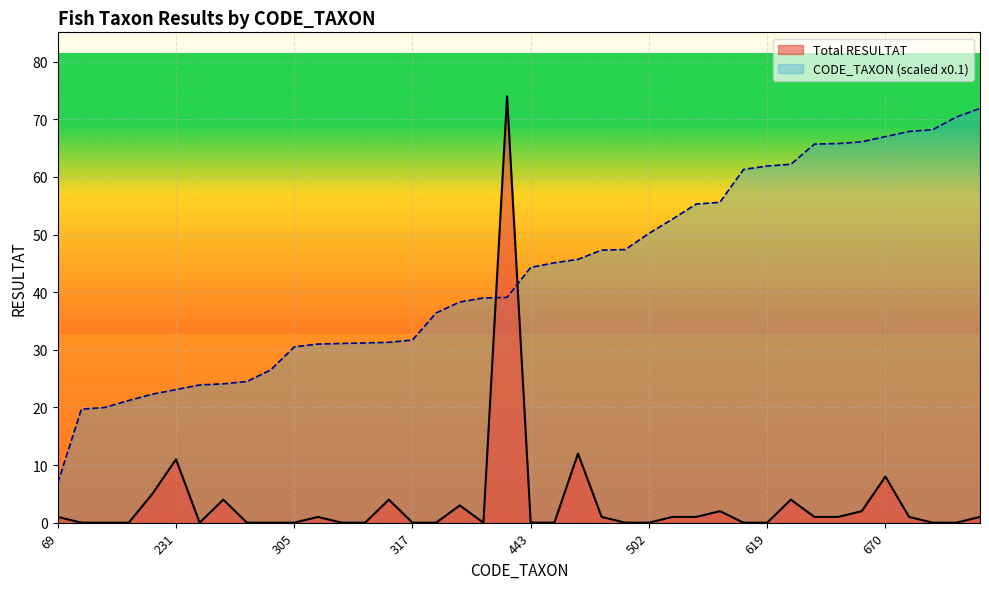

How many lines are shown in the chart?

2